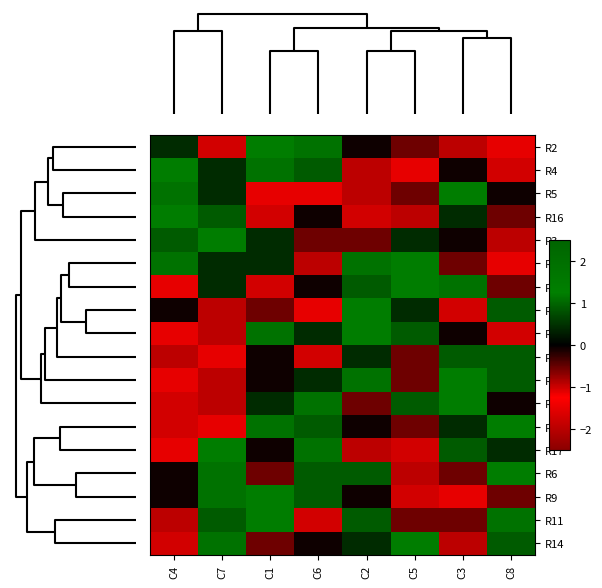

Reading left to right, extract all data points from this chart.

R2: C4=0.4	C7=-1.0	C1=1.4	C6=1.8	C2=-0.1	C5=-0.5	C3=-2.0	C8=-1.5
R4: C4=1.4	C7=0.4	C1=1.8	C6=0.9	C2=-2.0	C5=-1.5	C3=-0.1	C8=-1.0
R5: C4=1.8	C7=0.4	C1=-1.5	C6=-1.5	C2=-2.0	C5=-0.5	C3=1.4	C8=-0.1
R16: C4=1.4	C7=0.9	C1=-1.0	C6=-0.1	C2=-1.0	C5=-2.0	C3=0.4	C8=-0.5
R3: C4=0.9	C7=1.4	C1=0.4	C6=-0.5	C2=-0.5	C5=0.4	C3=-0.1	C8=-2.0
R13: C4=1.8	C7=0.4	C1=0.4	C6=-2.0	C2=1.8	C5=1.4	C3=-0.5	C8=-1.5
R7: C4=-1.5	C7=0.4	C1=-1.0	C6=-0.1	C2=0.9	C5=1.4	C3=1.8	C8=-0.5
R1: C4=-0.1	C7=-2.0	C1=-0.5	C6=-1.5	C2=1.4	C5=0.4	C3=-1.0	C8=0.9
R12: C4=-1.5	C7=-2.0	C1=1.8	C6=0.4	C2=1.4	C5=0.9	C3=-0.1	C8=-1.0
R8: C4=-2.0	C7=-1.5	C1=-0.1	C6=-1.0	C2=0.4	C5=-0.5	C3=0.9	C8=0.9
R15: C4=-1.5	C7=-2.0	C1=-0.1	C6=0.4	C2=1.8	C5=-0.5	C3=1.4	C8=0.9
R10: C4=-1.0	C7=-2.0	C1=0.4	C6=1.8	C2=-0.5	C5=0.9	C3=1.4	C8=-0.1
R18: C4=-1.0	C7=-1.5	C1=1.8	C6=0.9	C2=-0.1	C5=-0.5	C3=0.4	C8=1.4
R17: C4=-1.5	C7=1.4	C1=-0.1	C6=1.8	C2=-2.0	C5=-1.0	C3=0.9	C8=0.4
R6: C4=-0.1	C7=1.8	C1=-0.5	C6=0.9	C2=0.9	C5=-2.0	C3=-0.5	C8=1.4
R9: C4=-0.1	C7=1.8	C1=1.4	C6=0.9	C2=-0.1	C5=-1.0	C3=-1.5	C8=-0.5
R11: C4=-2.0	C7=0.9	C1=1.4	C6=-1.0	C2=0.9	C5=-0.5	C3=-0.5	C8=1.8
R14: C4=-1.0	C7=1.8	C1=-0.5	C6=-0.1	C2=0.4	C5=1.4	C3=-2.0	C8=0.9